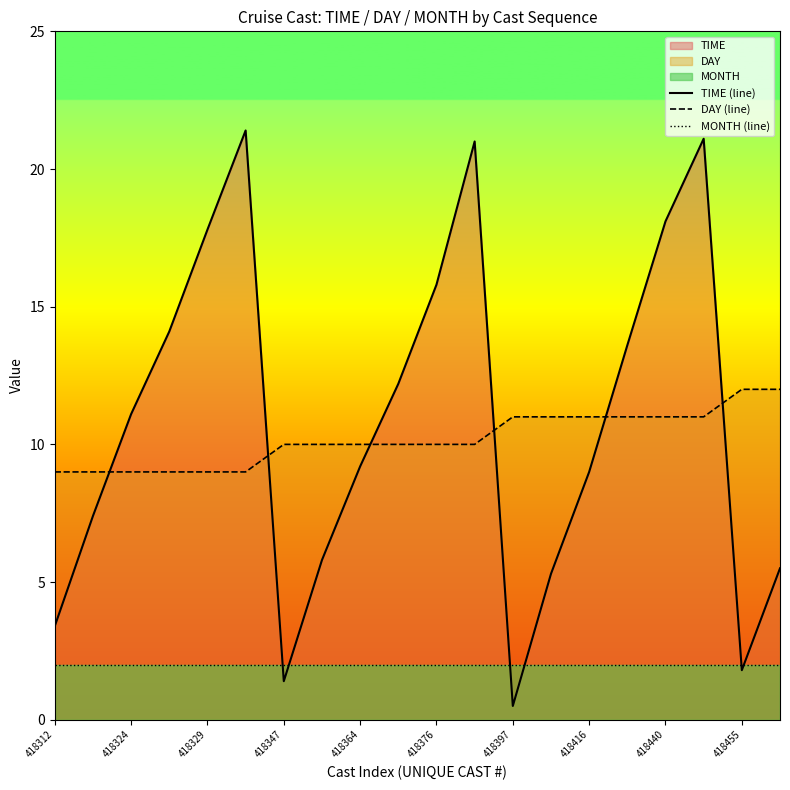

Is it true that TIME (line) equals 22.5 at 15?

False